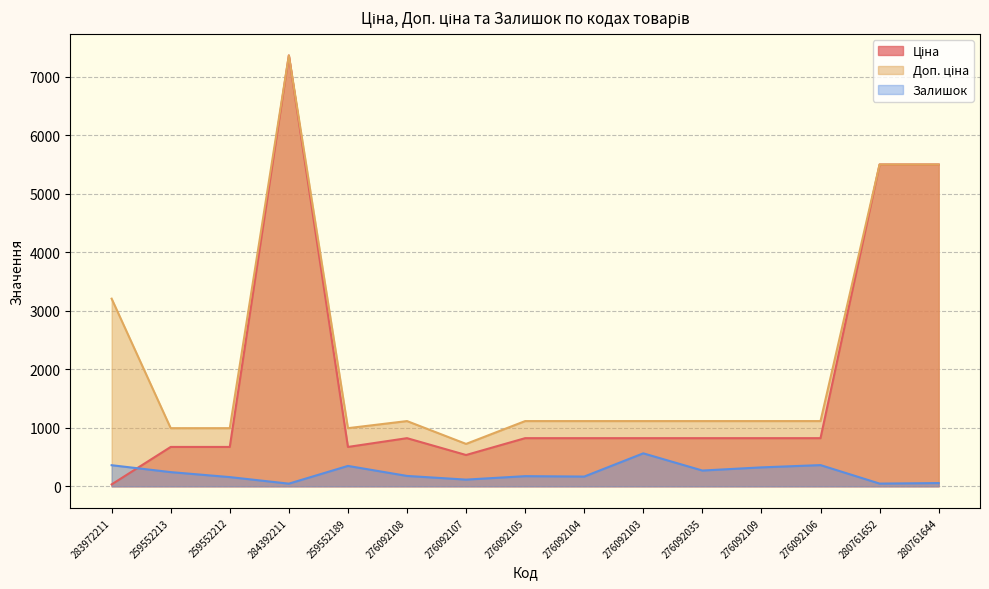

How many lines are shown in the chart?

3